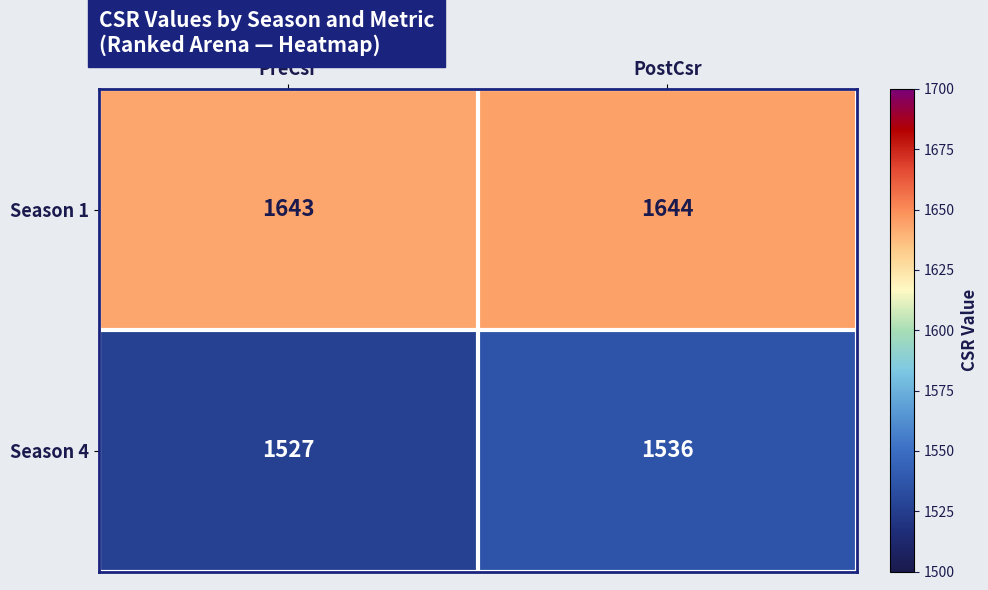

Between PreCsr and PostCsr, which series saw the biggest shift?

Season 4